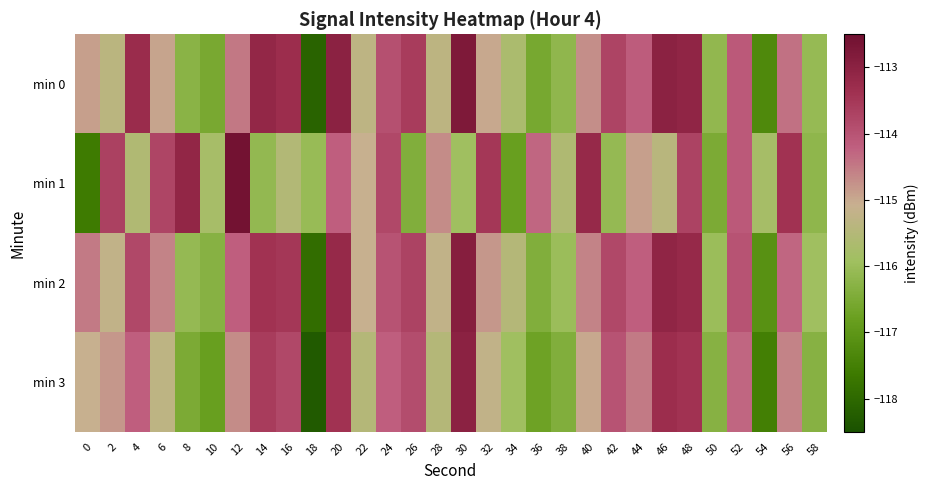

Reading left to right, transcribe all the data shown in this chart.

min 0: 0=-114.9	2=-115.4	4=-113.3	6=-115.0	8=-116.3	10=-116.5	12=-114.5	14=-113.1	16=-113.3	18=-118.1	20=-113.0	22=-115.3	24=-114.0	26=-113.6	28=-115.3	30=-112.8	32=-115.0	34=-115.7	36=-116.6	38=-116.2	40=-114.7	42=-113.7	44=-114.1	46=-113.0	48=-113.1	50=-116.1	52=-114.1	54=-117.3	56=-114.4	58=-116.1
min 1: 0=-117.6	2=-113.7	4=-115.6	6=-113.7	8=-113.1	10=-115.8	12=-112.6	14=-116.1	16=-115.5	18=-116.1	20=-114.2	22=-115.1	24=-113.8	26=-116.4	28=-114.7	30=-115.9	32=-113.5	34=-116.8	36=-114.3	38=-115.6	40=-113.2	42=-116.1	44=-114.9	46=-115.4	48=-113.7	50=-116.5	52=-114.1	54=-115.8	56=-113.4	58=-116.2
min 2: 0=-114.5	2=-115.2	4=-113.8	6=-114.6	8=-116.1	10=-116.3	12=-114.2	14=-113.4	16=-113.5	18=-117.9	20=-113.2	22=-115.1	24=-114.0	26=-113.7	28=-115.2	30=-112.9	32=-114.8	34=-115.5	36=-116.4	38=-116.0	40=-114.6	42=-113.8	44=-114.2	46=-113.1	48=-113.2	50=-116.0	52=-114.0	54=-117.1	56=-114.3	58=-115.9
min 3: 0=-115.1	2=-114.8	4=-114.2	6=-115.3	8=-116.5	10=-116.8	12=-114.7	14=-113.6	16=-113.8	18=-118.3	20=-113.4	22=-115.5	24=-114.2	26=-113.9	28=-115.5	30=-113.0	32=-115.2	34=-115.9	36=-116.7	38=-116.4	40=-115.0	42=-114.0	44=-114.5	46=-113.3	48=-113.4	50=-116.3	52=-114.3	54=-117.5	56=-114.6	58=-116.3